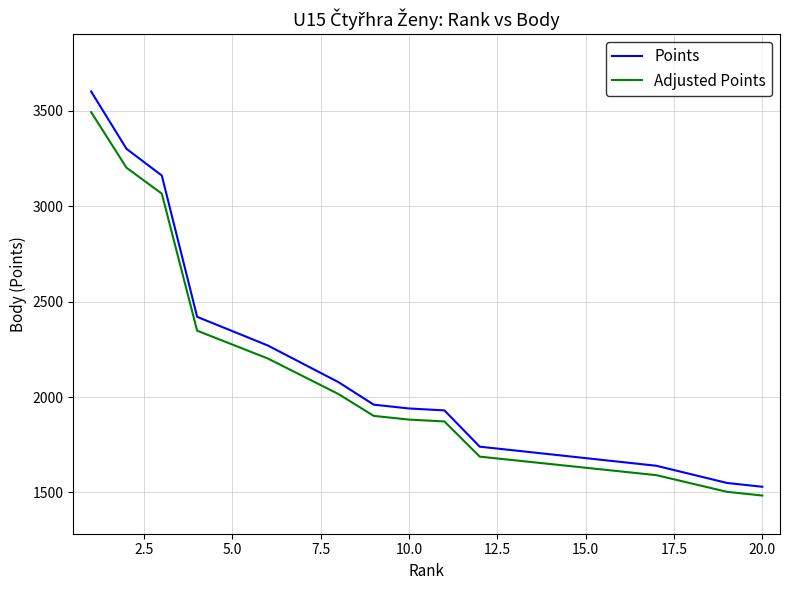

True or false: Adjusted Points has more than 1 points higher than both neighbors.

False